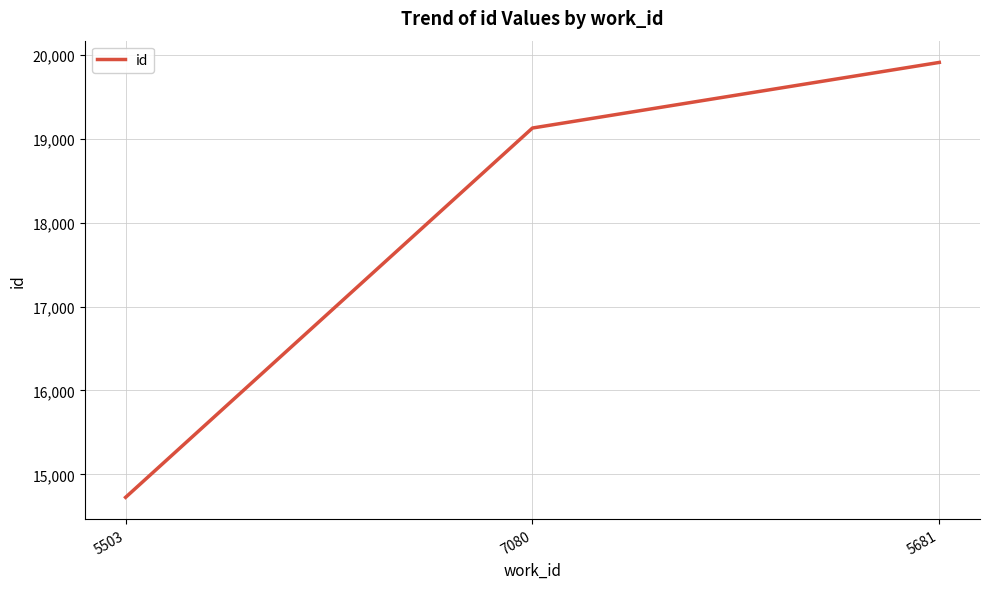

True or false: the data shows 19128 at 7080.

True